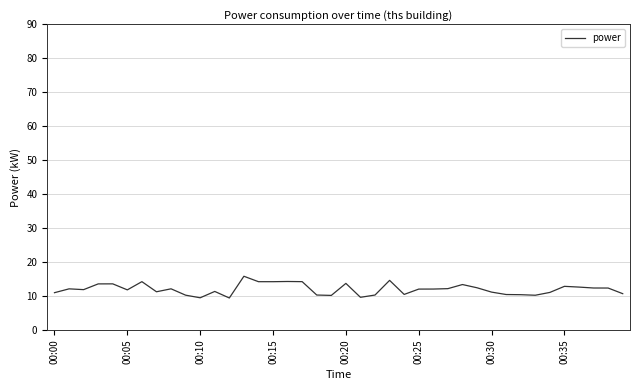

What is the difference between the maximum and minimum values?

6.4